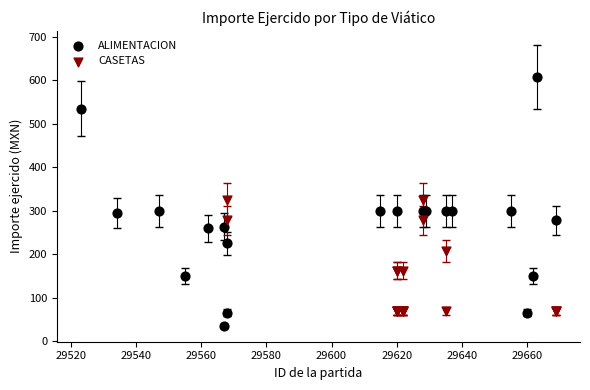

Which series has the largest Y range (max minus min)?

ALIMENTACION